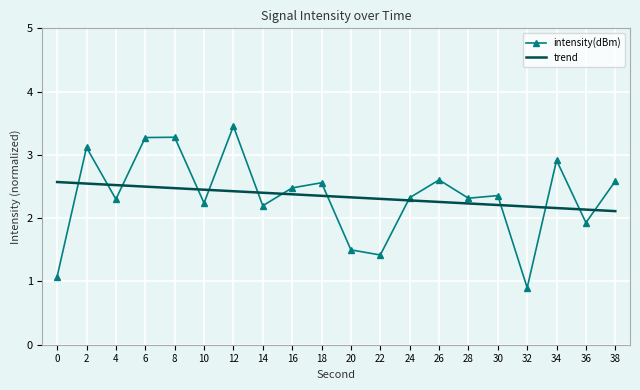

What is the difference between the highest and lowest values at 32?

1.3